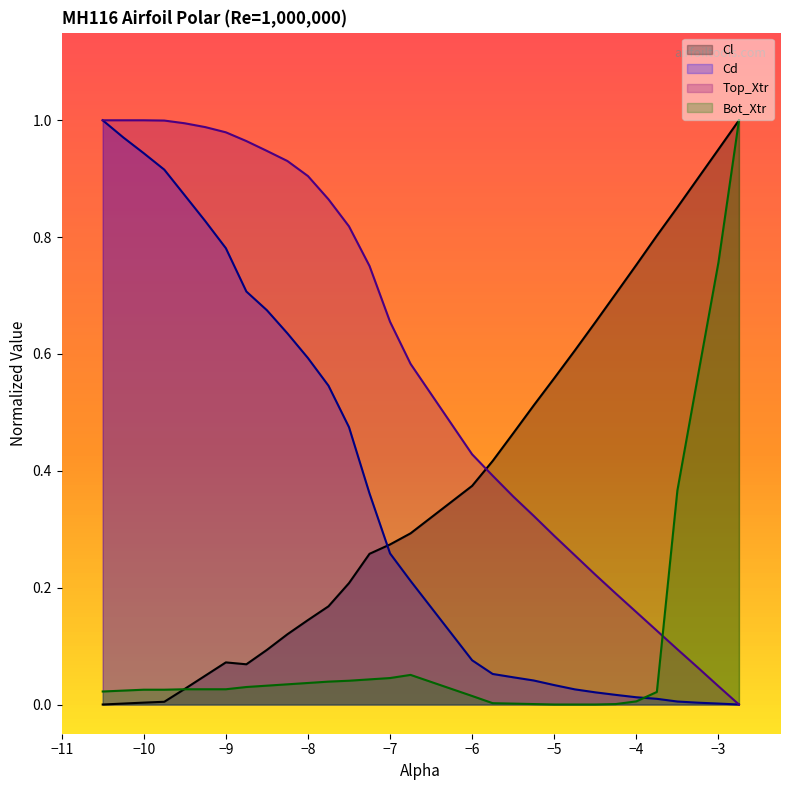

Does the chart have visible grid lines?

No